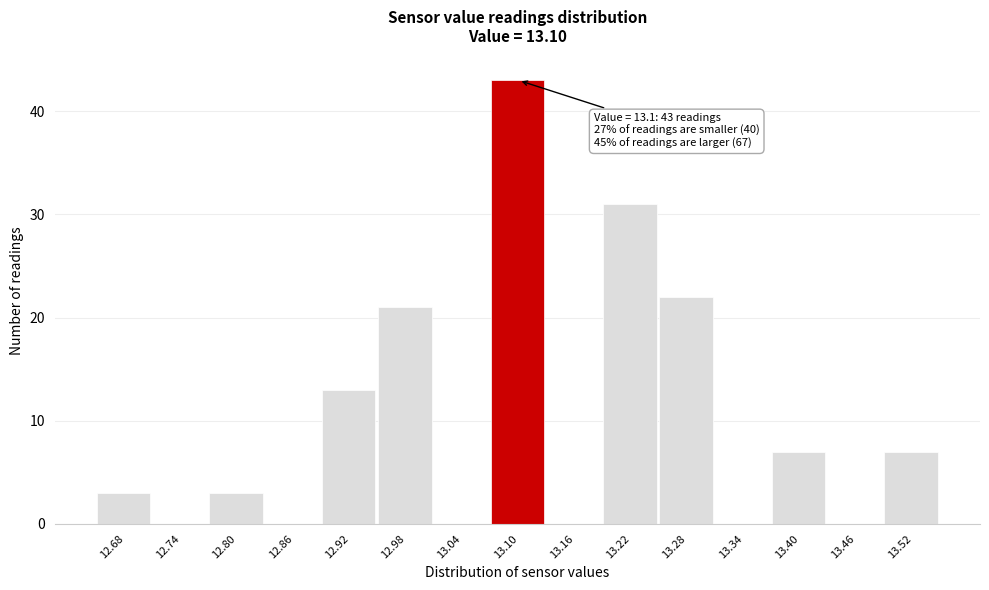

Which range on the x-axis has the tallest bar?

13.07 to 13.13